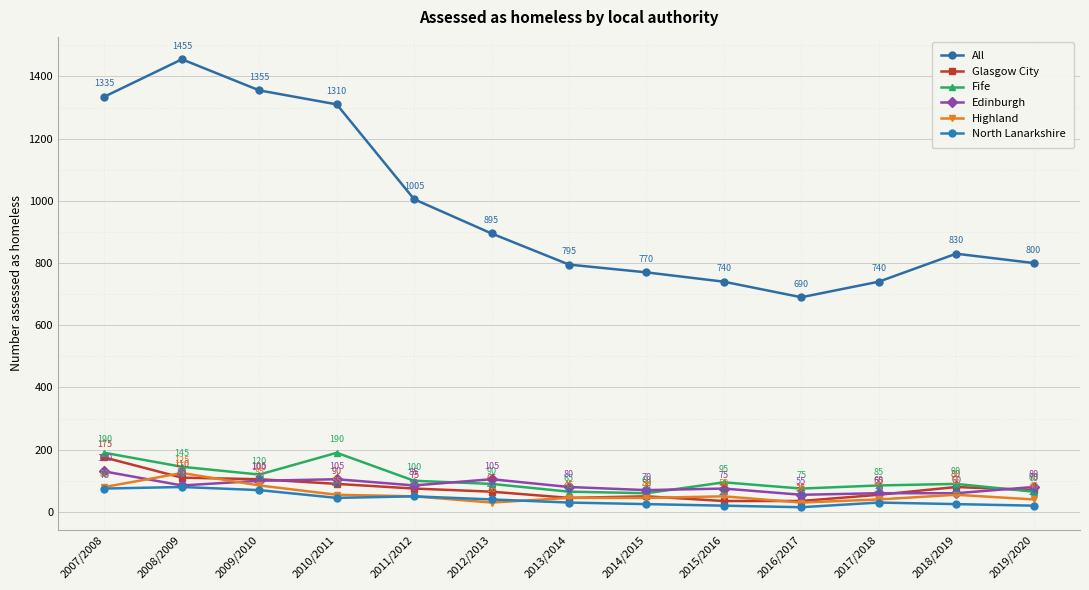

The value of Edinburgh at 2014/2015 is 39. True or false?

False